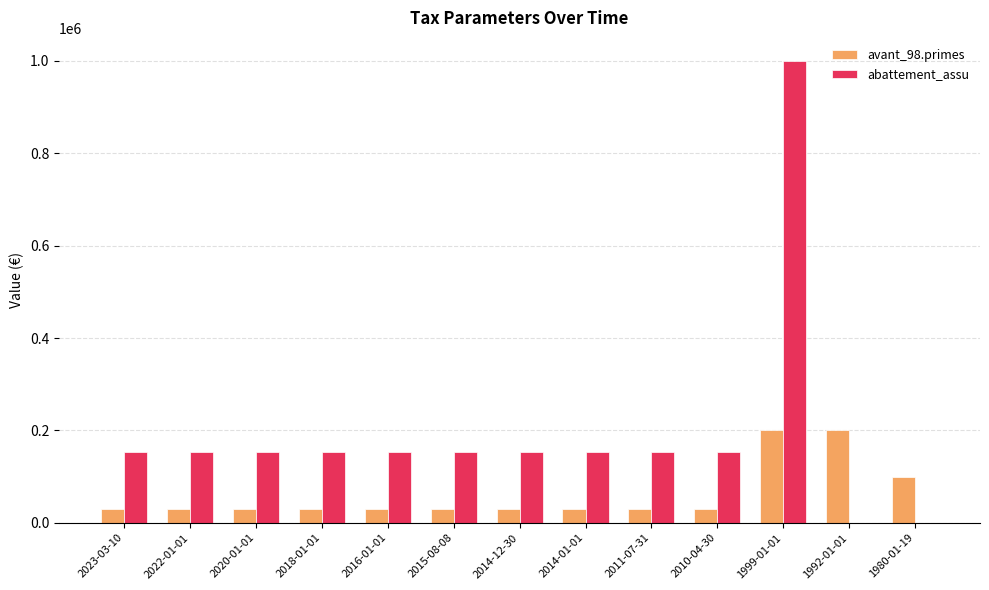

What is the maximum value for abattement_assu?

1000000